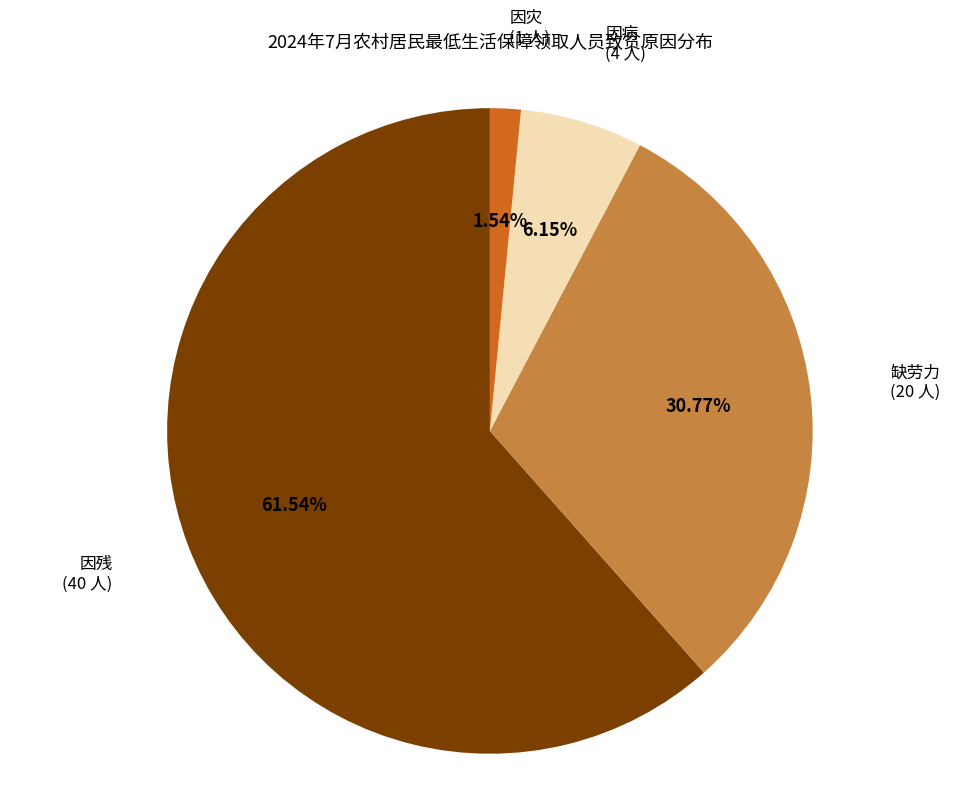

What percentage is the 因残 slice, to the nearest percent?

62%